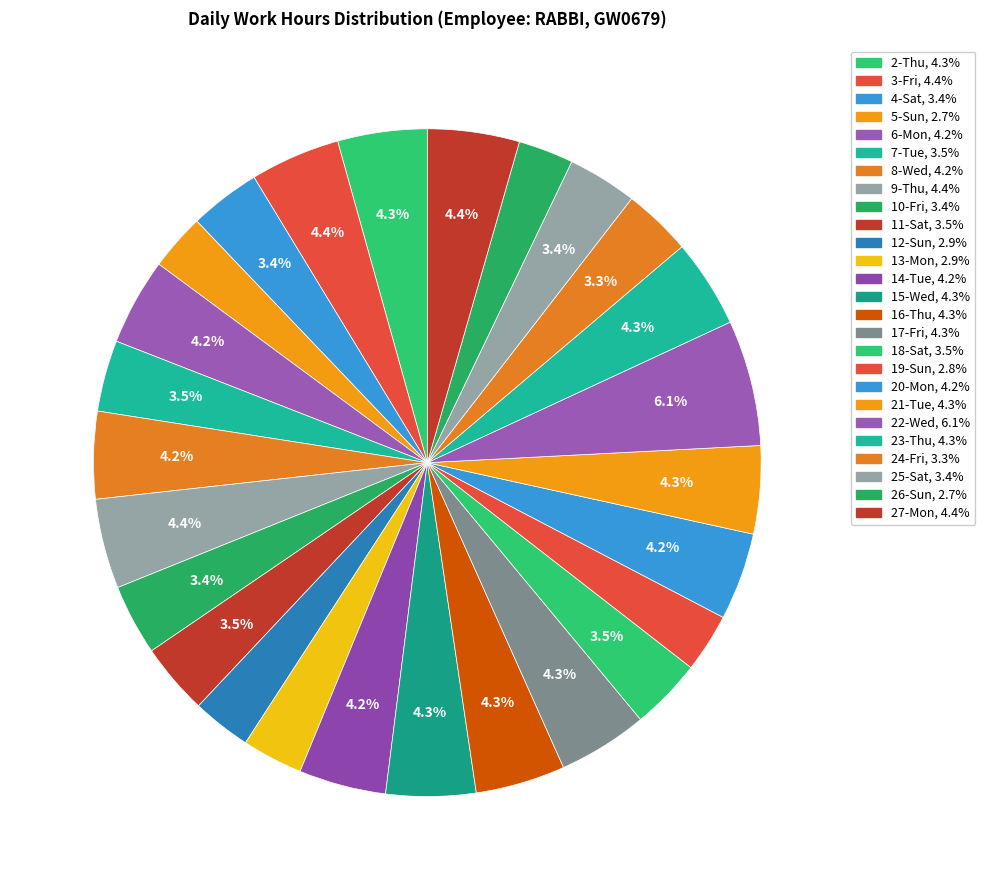

The 7-Tue slice represents 14% of the pie. True or false?

False